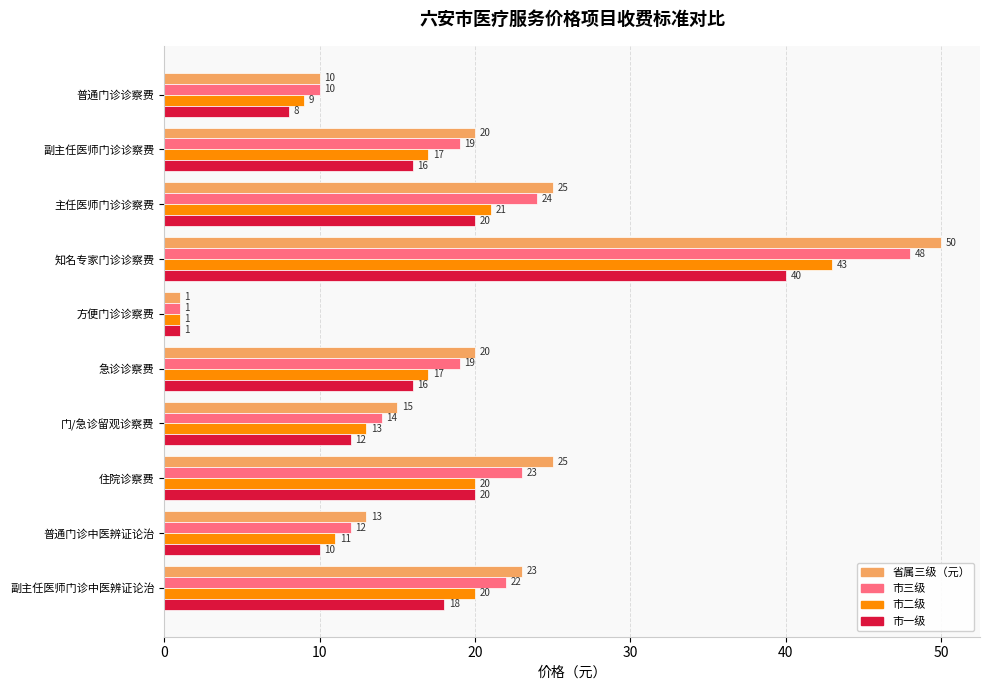

What is the total value across all series at 住院诊察费?

88